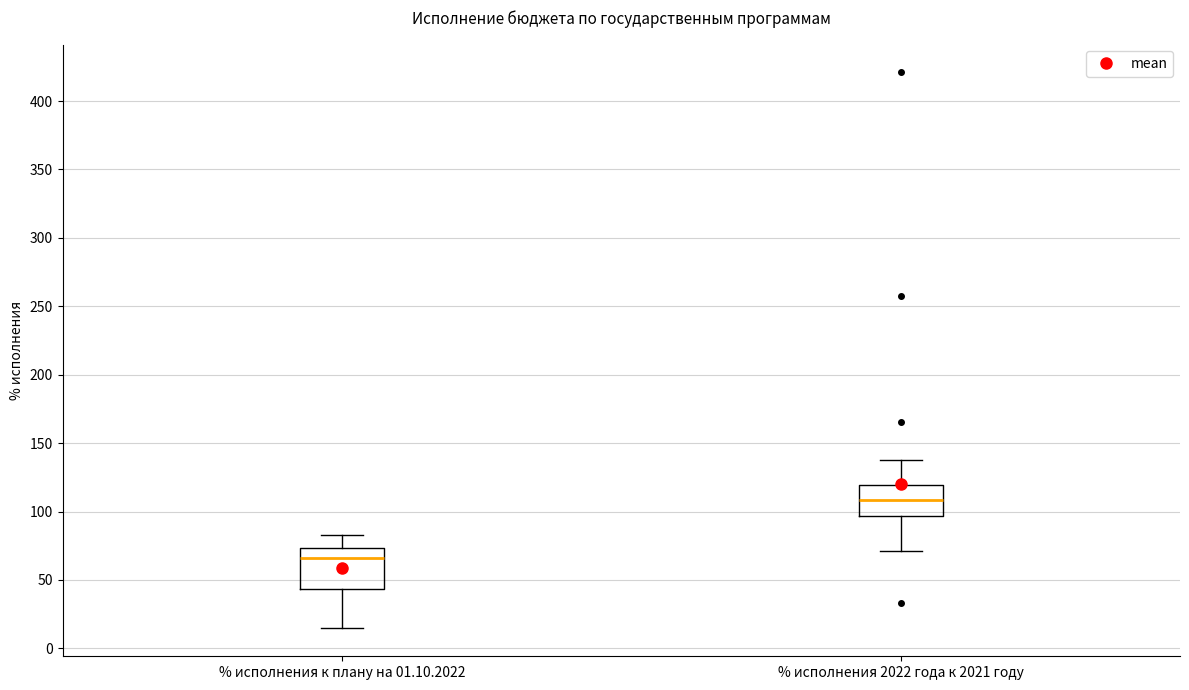

Reading left to right, transcribe this box plot: for each box, give where its median line is, the range the box spans, and where its two whiskers end, as read against the y-axis. The values are not printed on the chart, so give them approximately, as read against the axis.

% исполнения к плану на 01.10.2022: median 65, box 45 to 75, whiskers 15 to 85
% исполнения 2022 года к 2021 году: median 110, box 95 to 120, whiskers 70 to 140